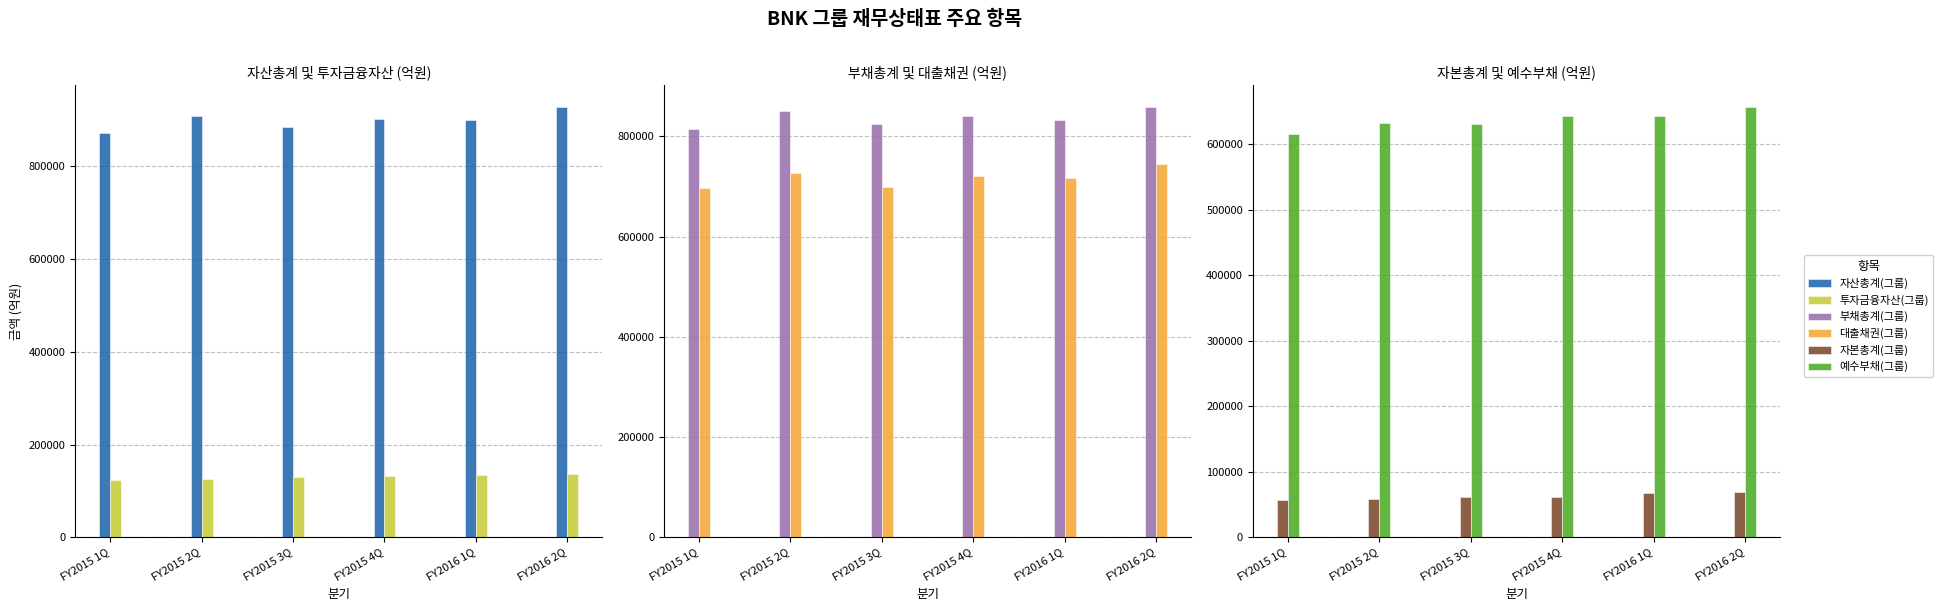

Which series has the largest total across all categories?

자산총계(그룹)